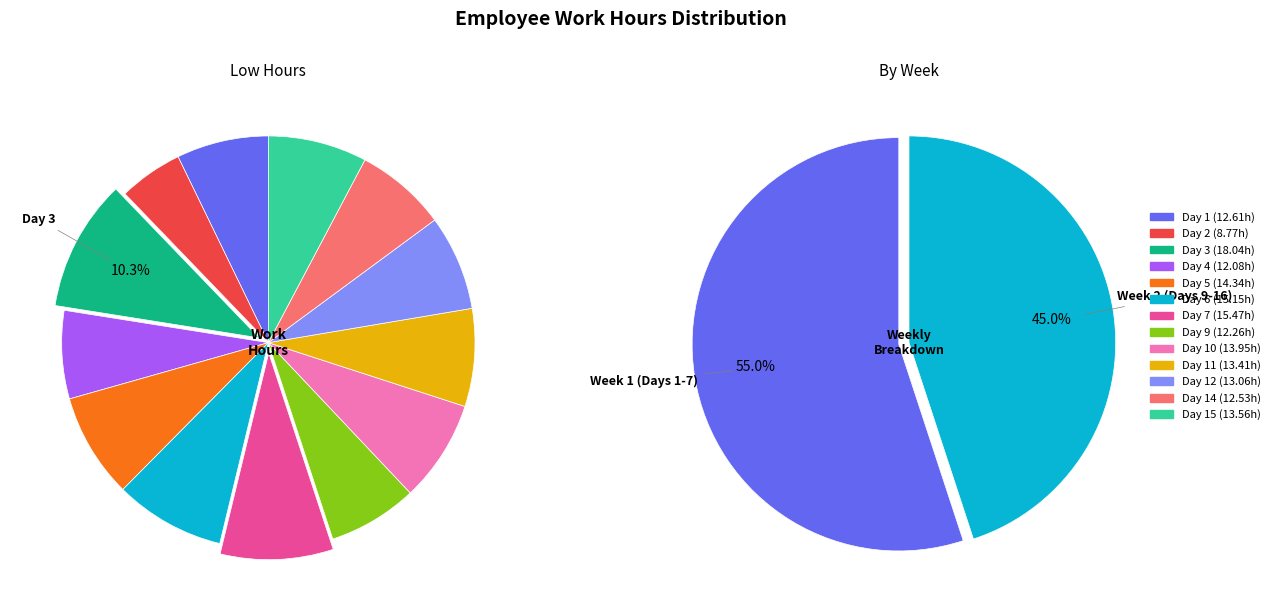

Does Day 2 represent more than half of the total?

No